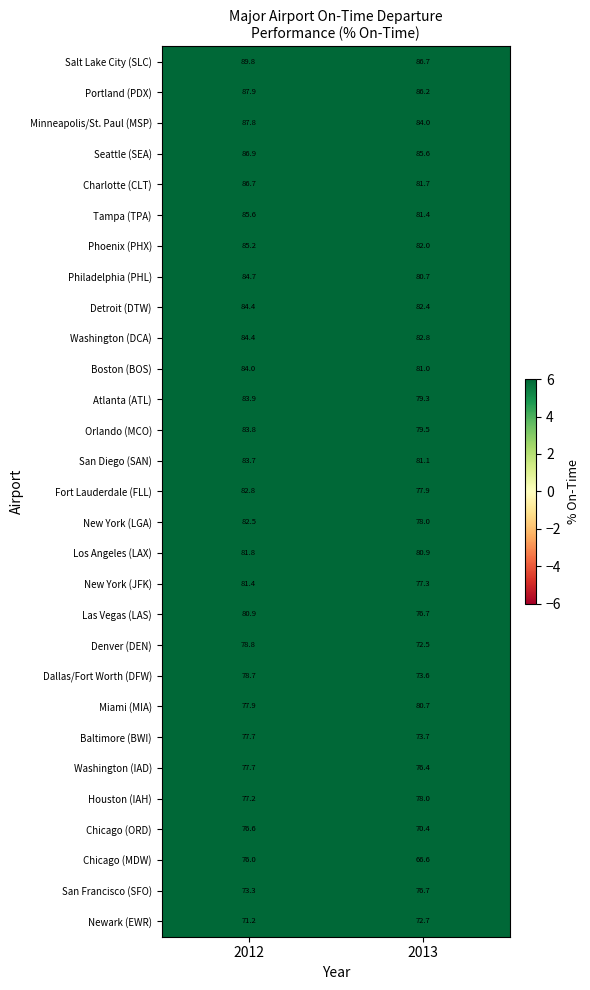

Is it true that Charlotte (CLT) equals 86.7 at 2012?

True